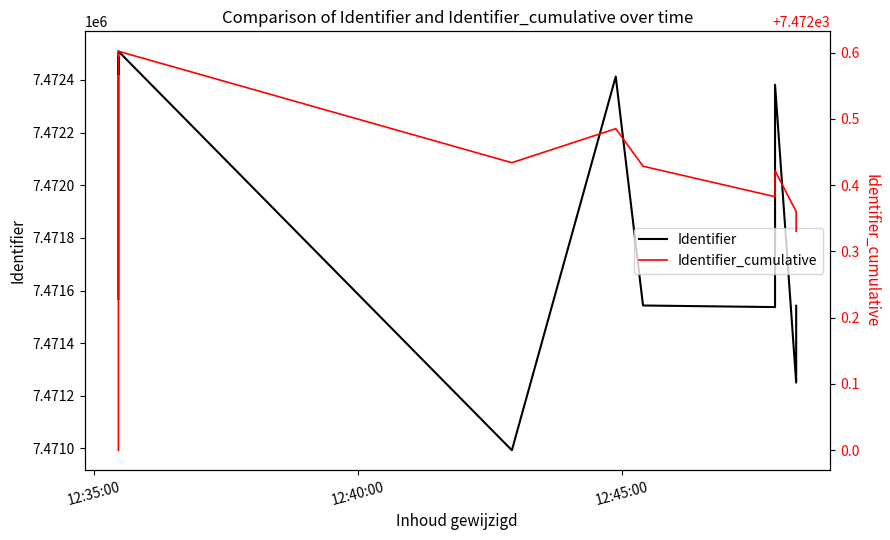

The Identifier series shows 1813540.9 at 11. True or false?

False